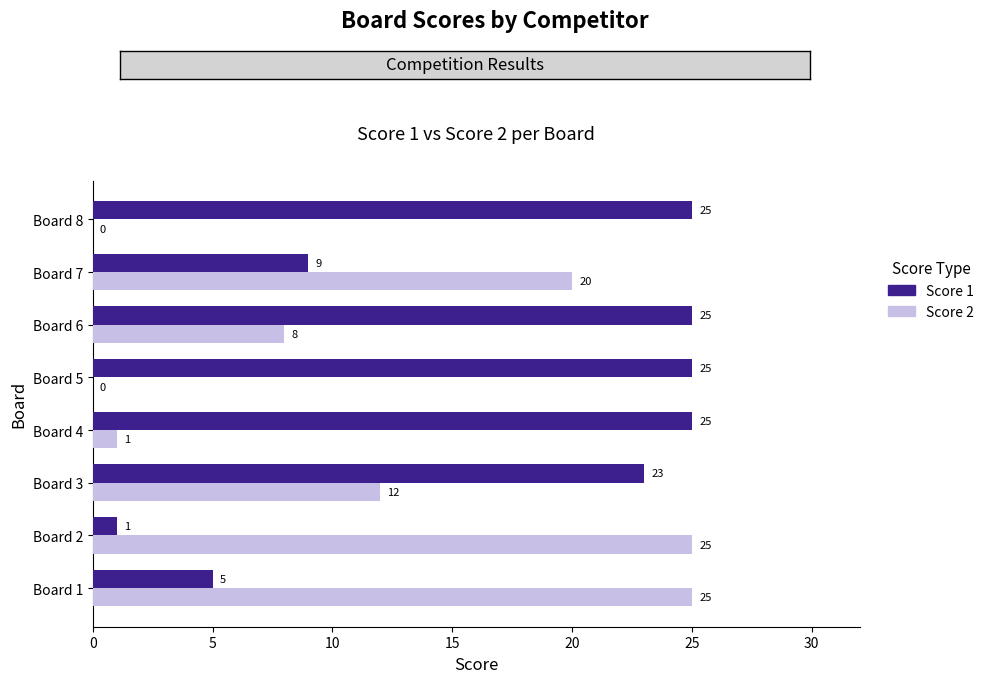

Is it true that Score 1 equals 2 at Board 1?

False